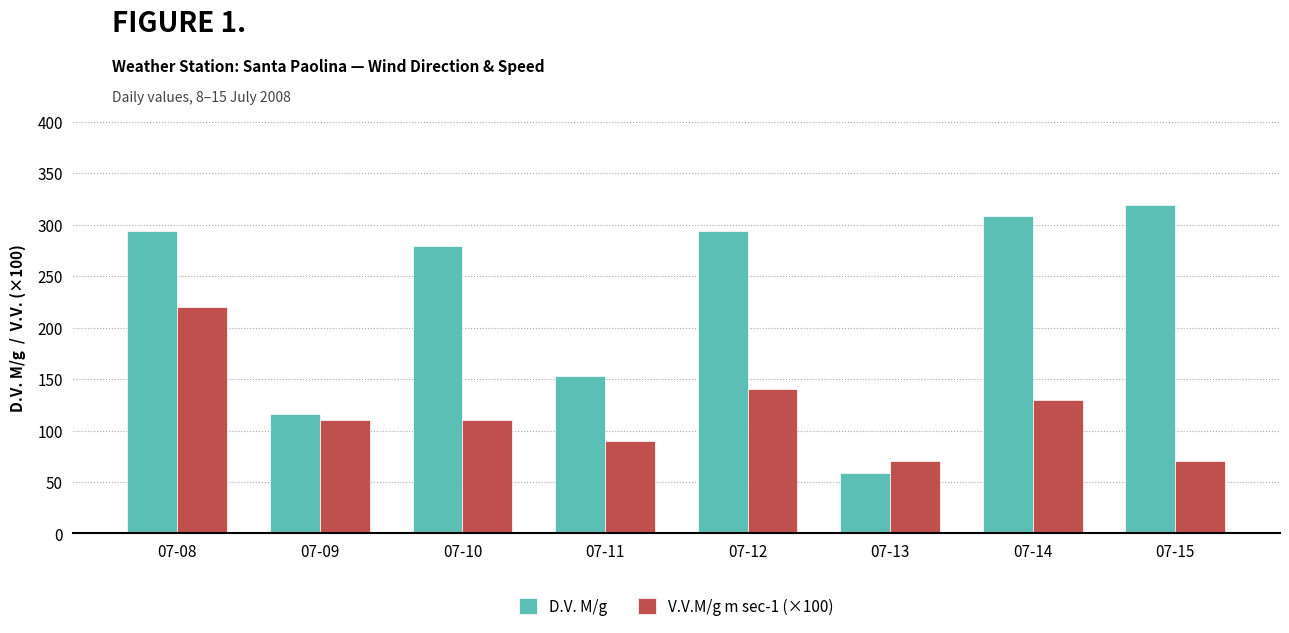

What are all the series names shown in the legend?

D.V. M/g, V.V.M/g m sec-1 (×100)